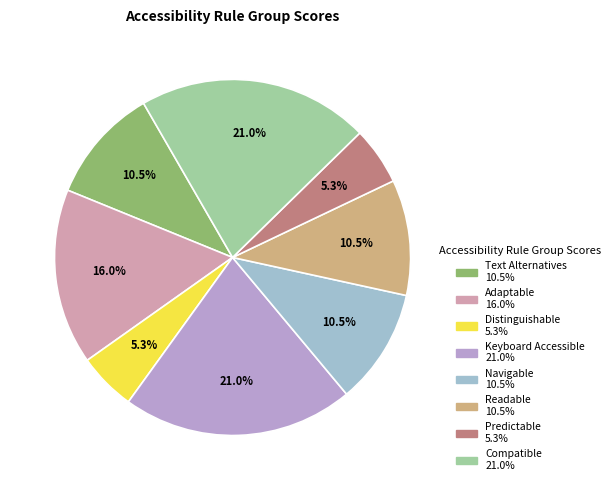

Is there a majority slice in this chart?

No